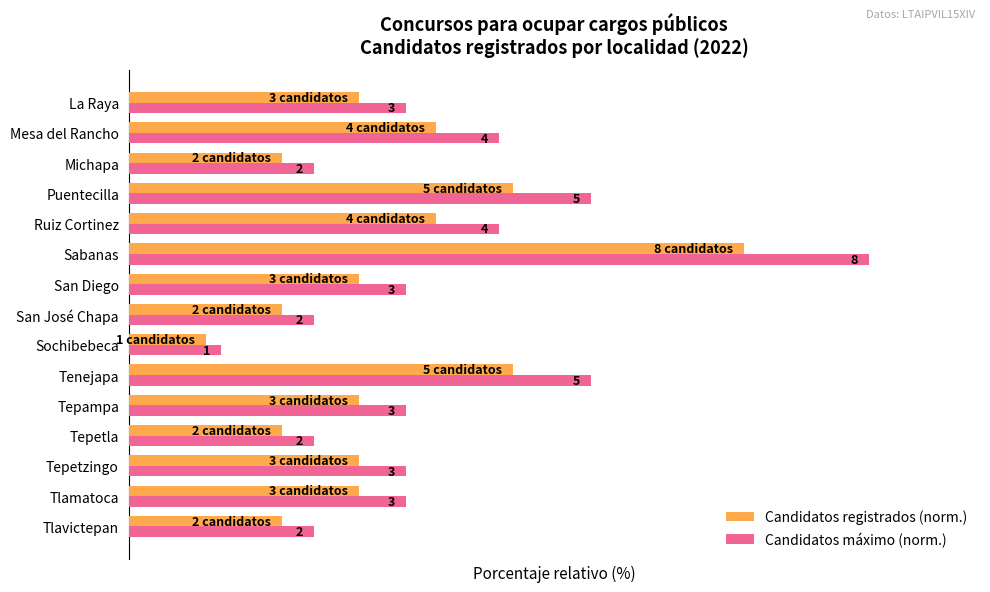

What are all the series names shown in the legend?

Candidatos registrados (norm.), Candidatos máximo (norm.)